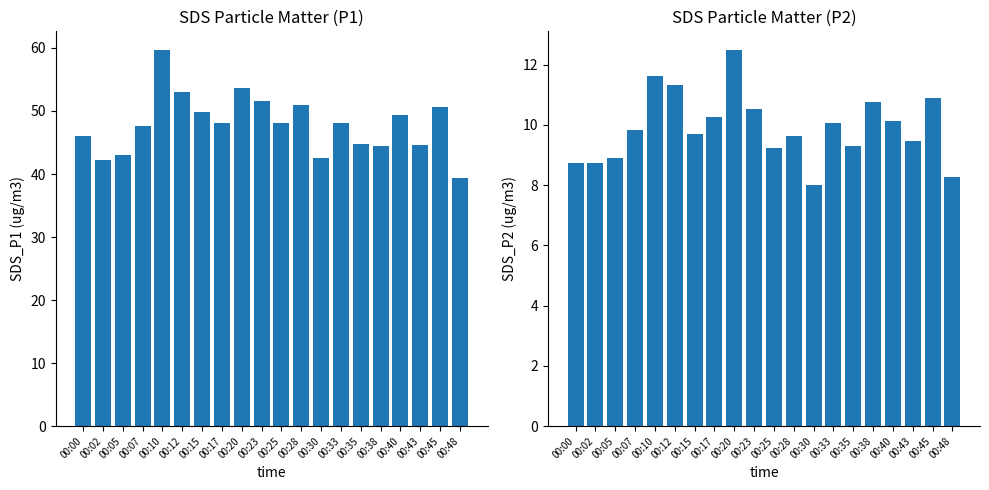

What is the smallest value displayed?

8.0